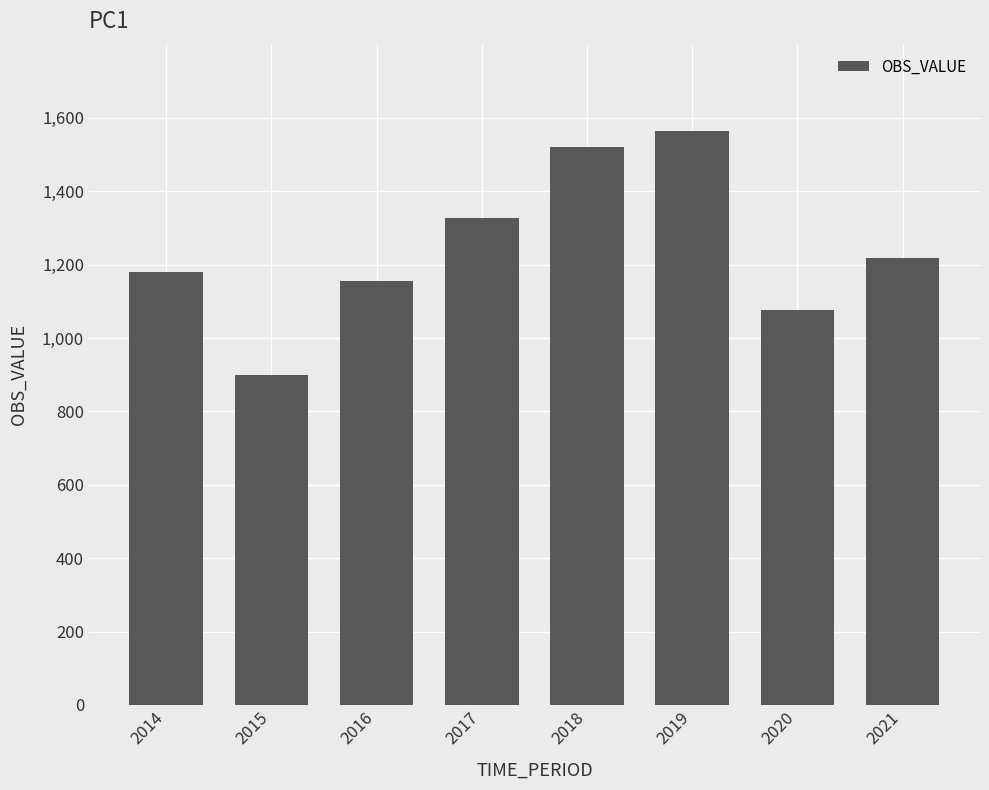

The chart shows a value of 1077.1 at 2020. True or false?

True